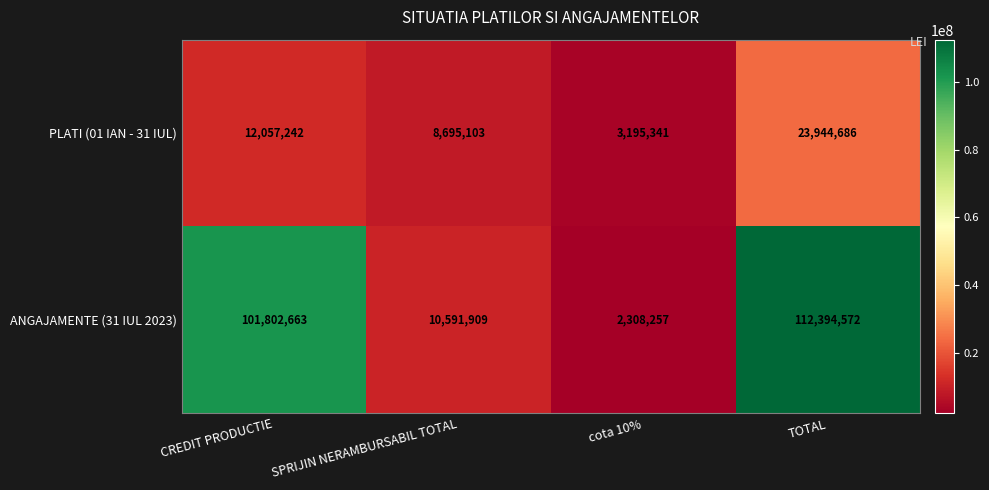

What is the difference between the ANGAJAMENTE (31 IUL 2023) values at SPRIJIN NERAMBURSABIL TOTAL and cota 10%?

8283652